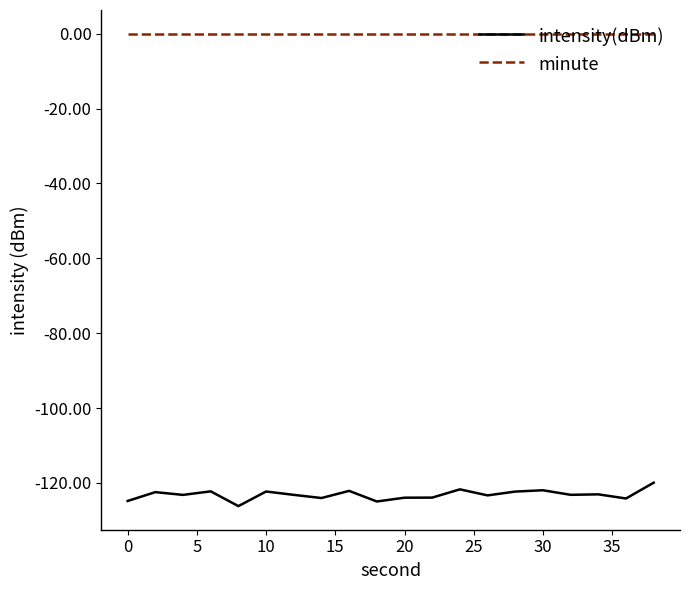

List the series in order of their overall mean, highest first.

minute, intensity(dBm)